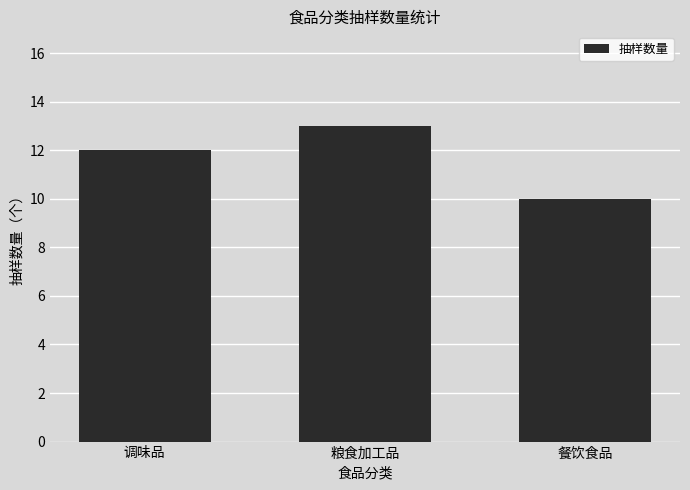

Read the value at 餐饮食品.

10